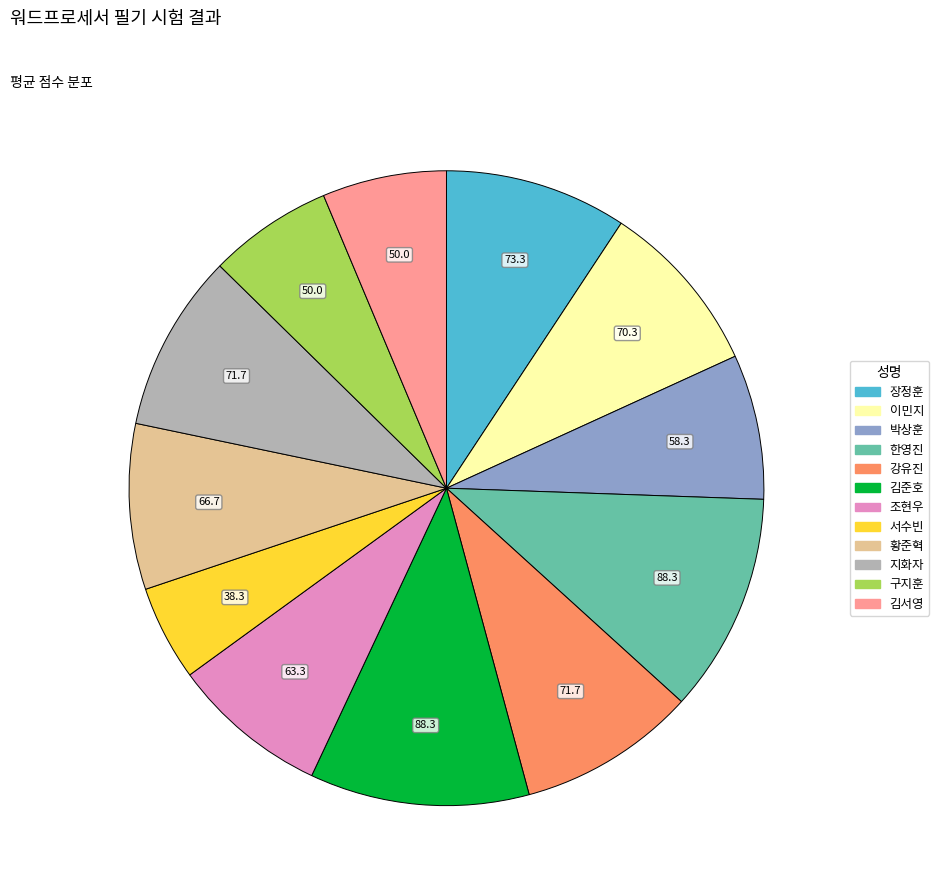

True or false: 김서영 accounts for 19% of the total.

False